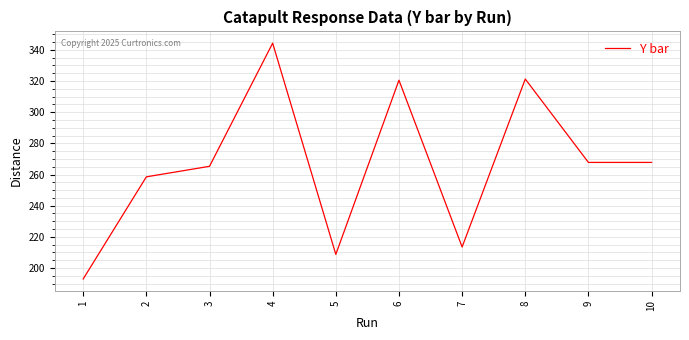

What value does the data have at 2?

258.5